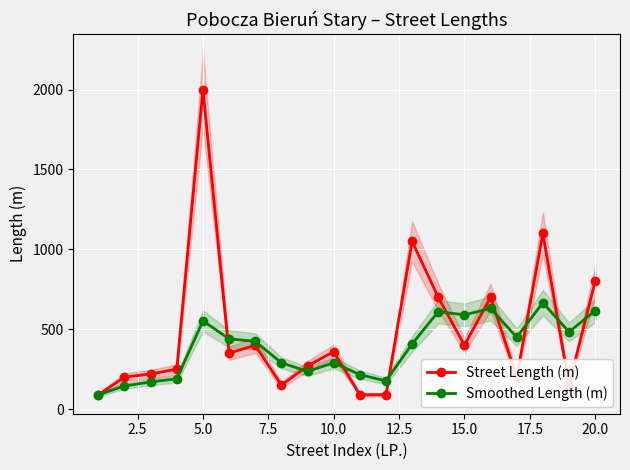

Is this an area chart (filled region under the line)?

No